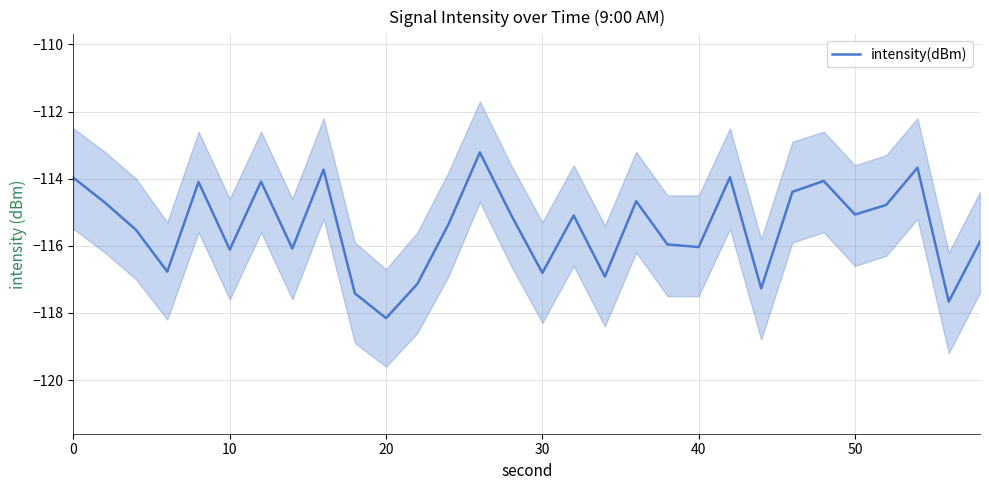

What is the average value?

-115.5